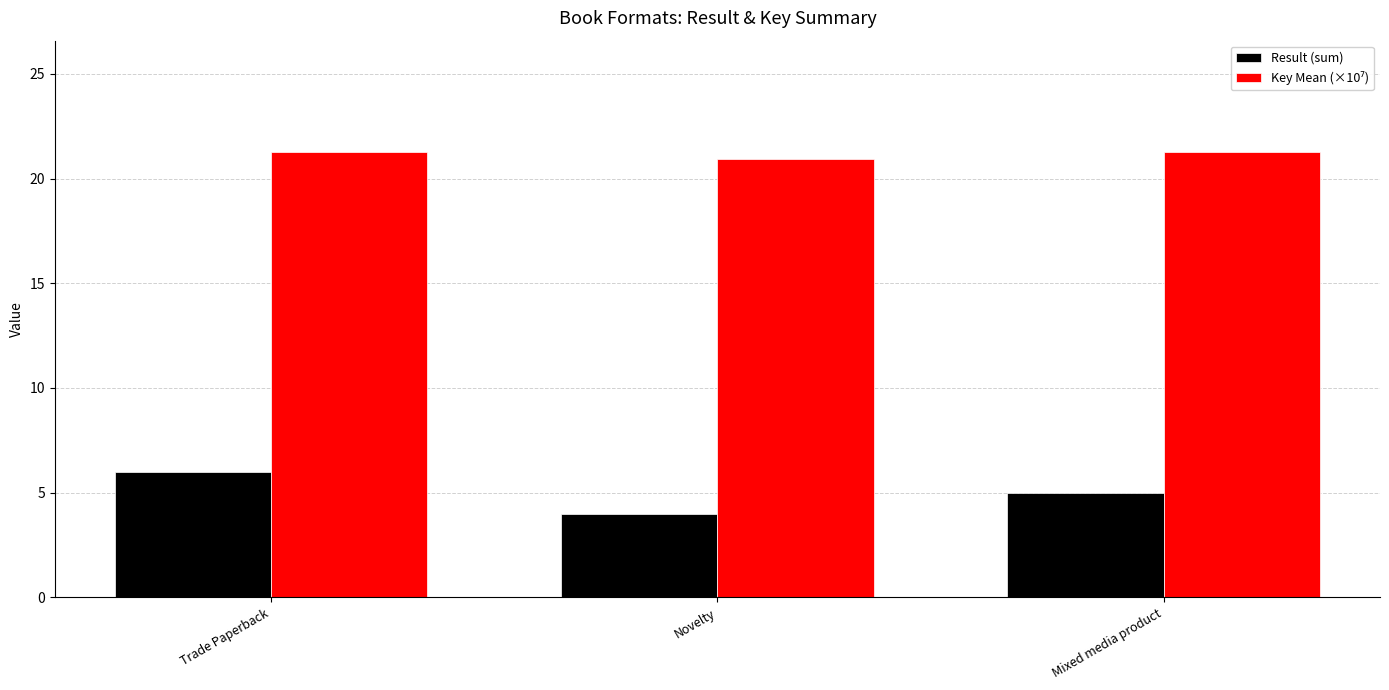

What is the difference between the maximum and minimum values in the Result (sum) series?

2.0